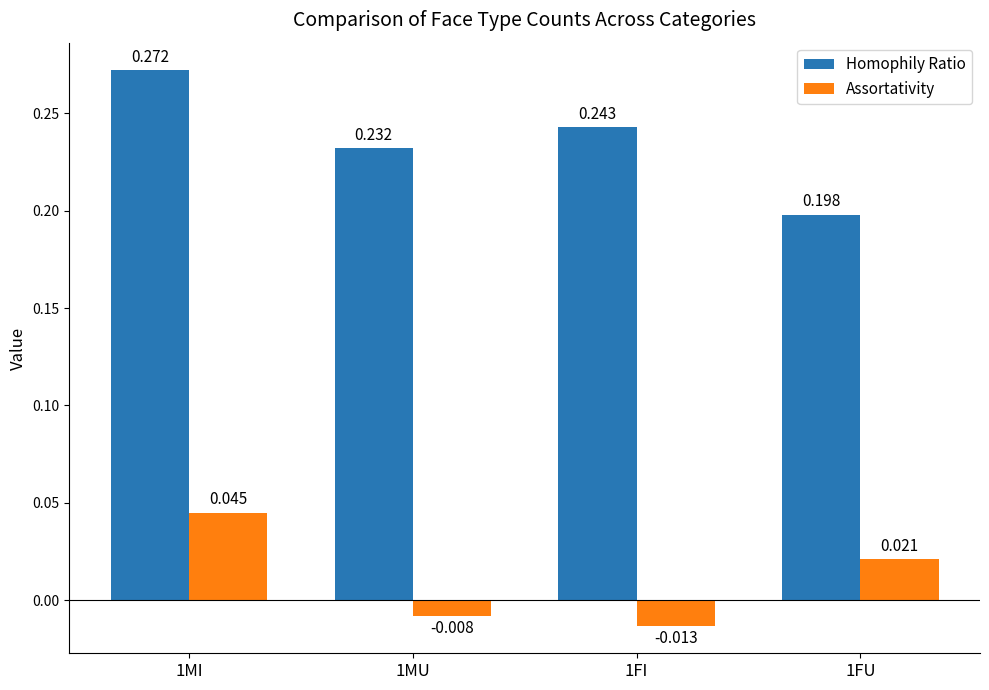

Rank the series by their maximum value, from highest to lowest.

Homophily Ratio, Assortativity